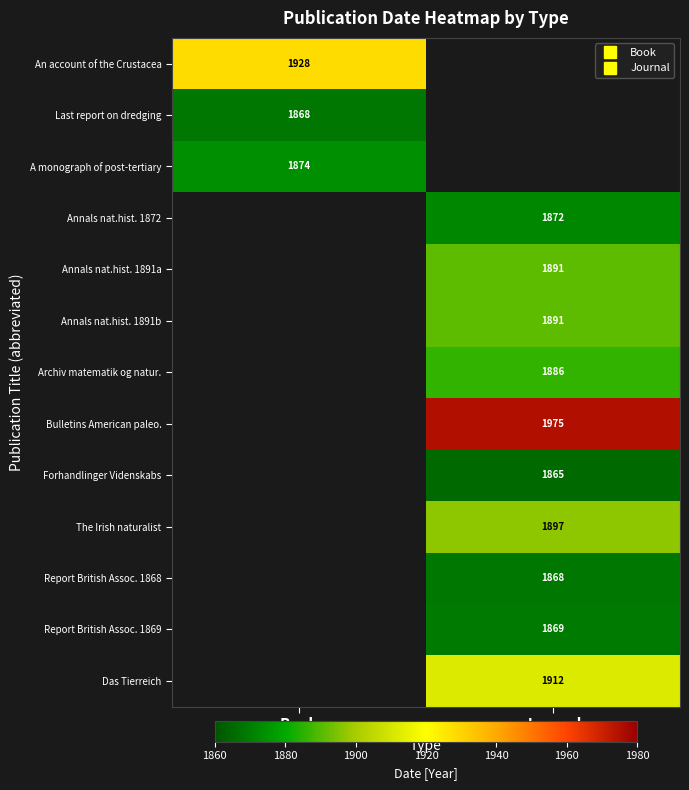

At which category does the chart reach its minimum across all series?

Journal